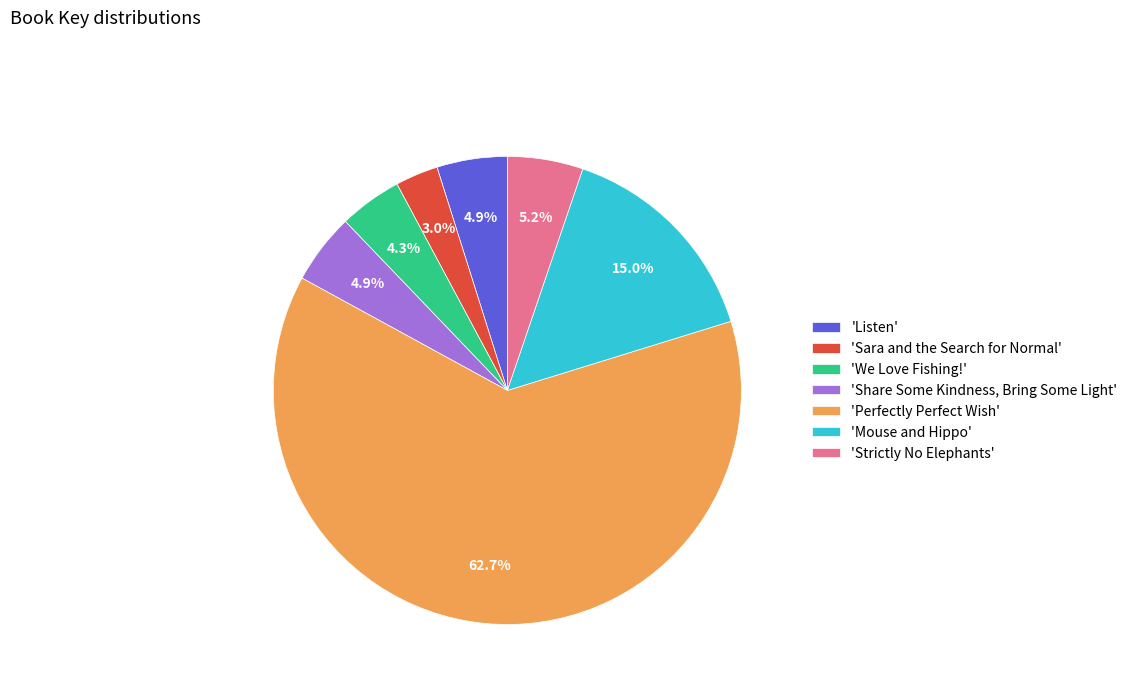

To the nearest percent, what is the average slice percentage?

14%